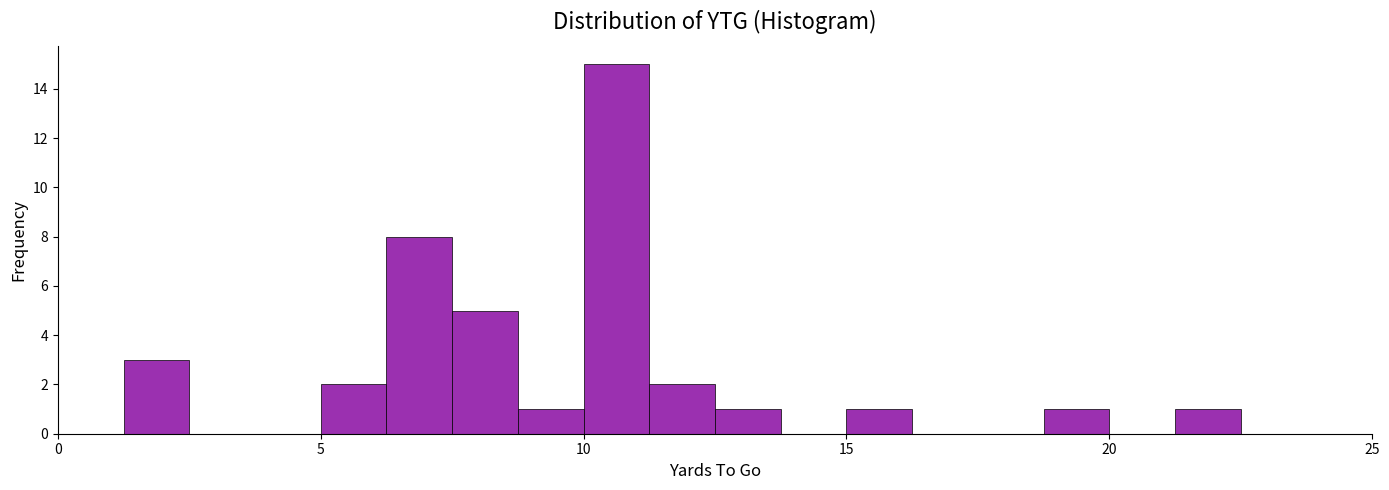

Around what value on the x-axis is the tallest bar? Give the approximate position of its centre, as read against the axis.

10.5